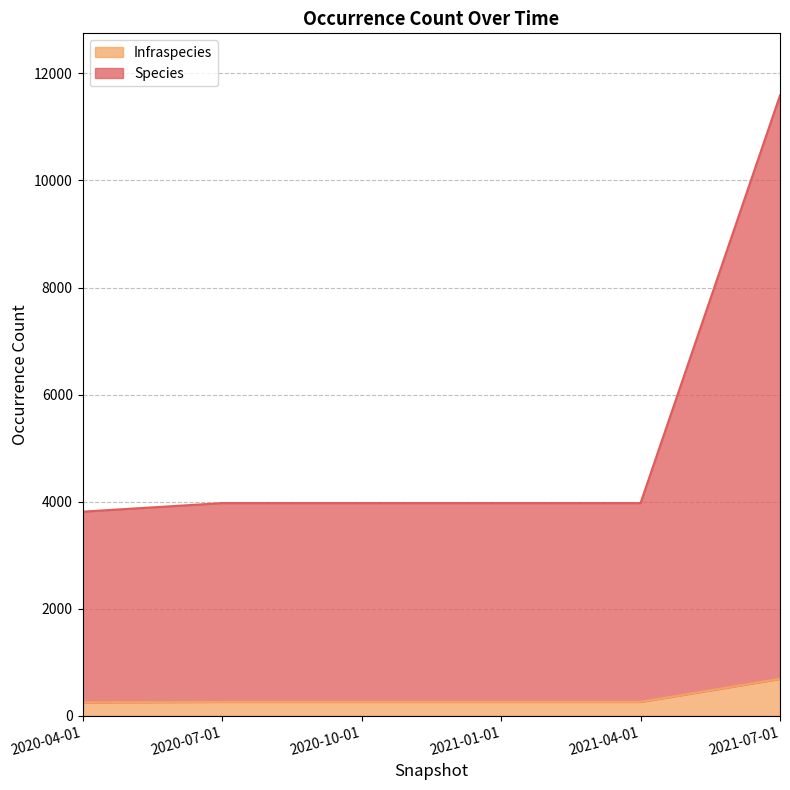

True or false: Species and Infraspecies cross at least once.

False